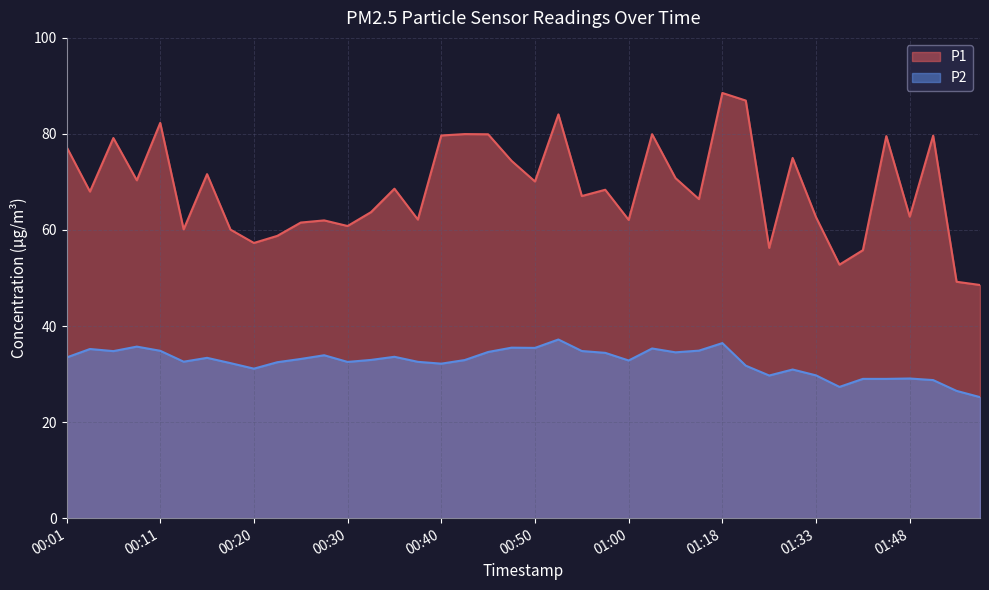

At how many categories does at least one series exceed 56?

36